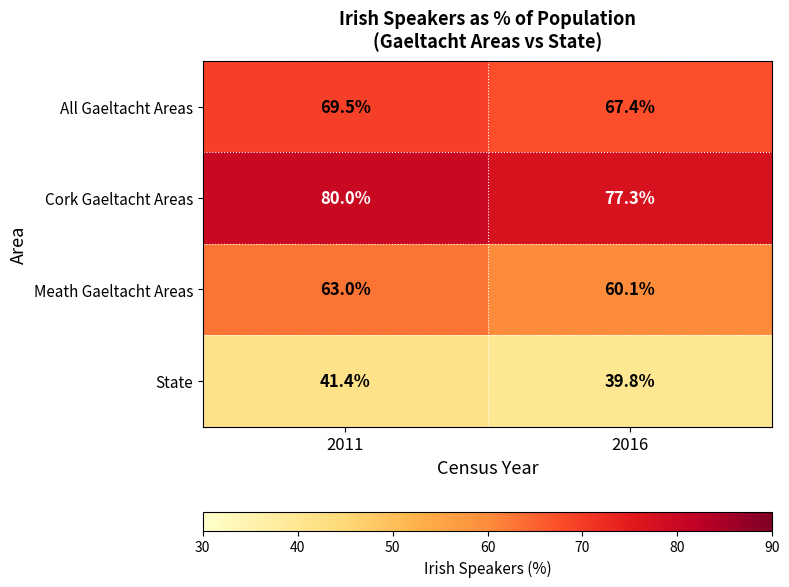

What is the total value across all series at 2016?

244.6